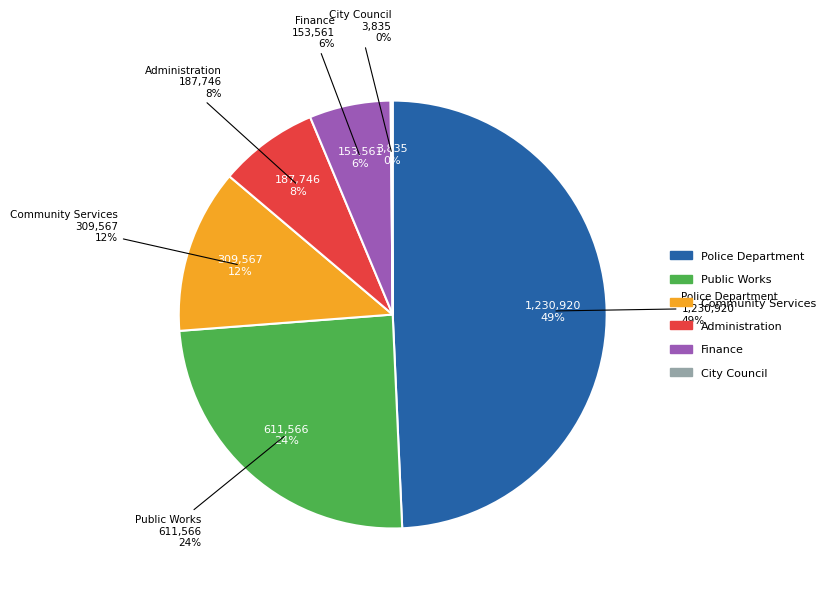

Count the number of slices in the pie.

6